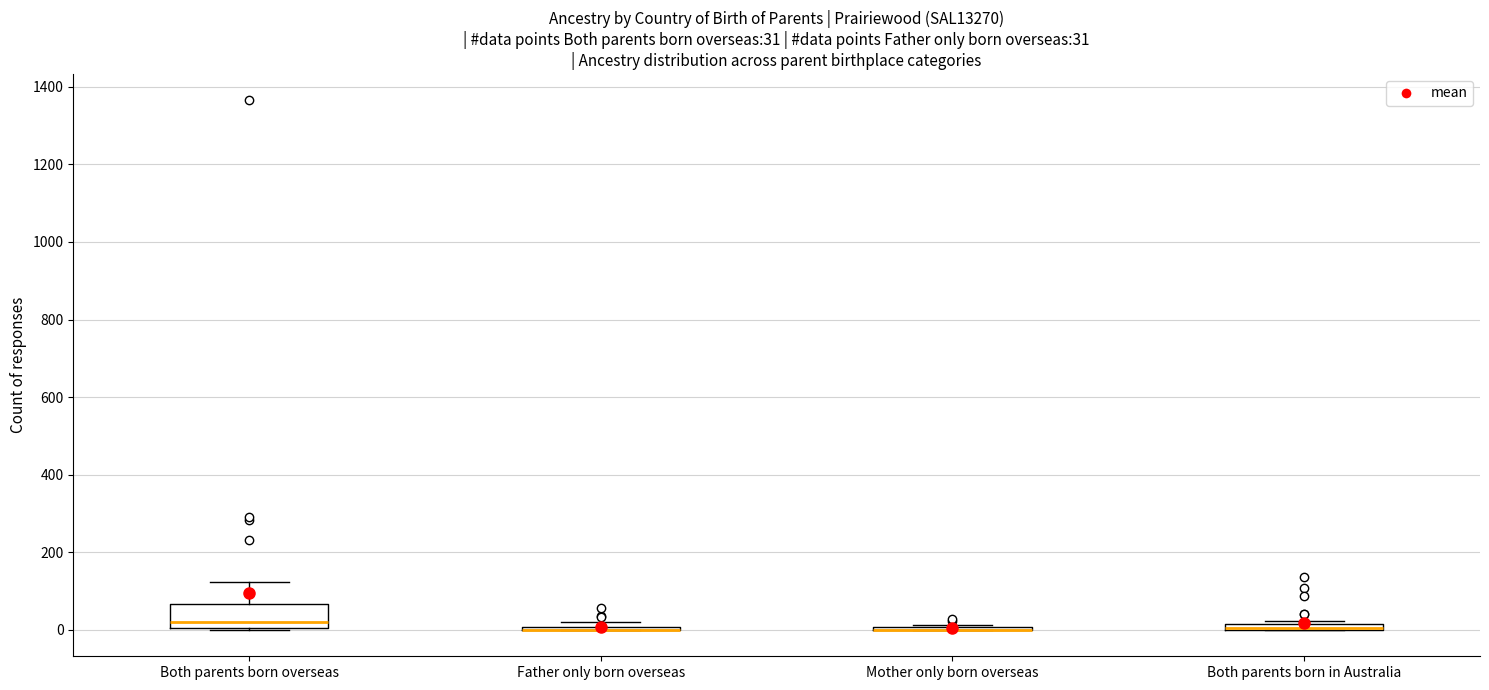

Which box is the tallest, from its lower edge to its upper edge?

Both parents born overseas